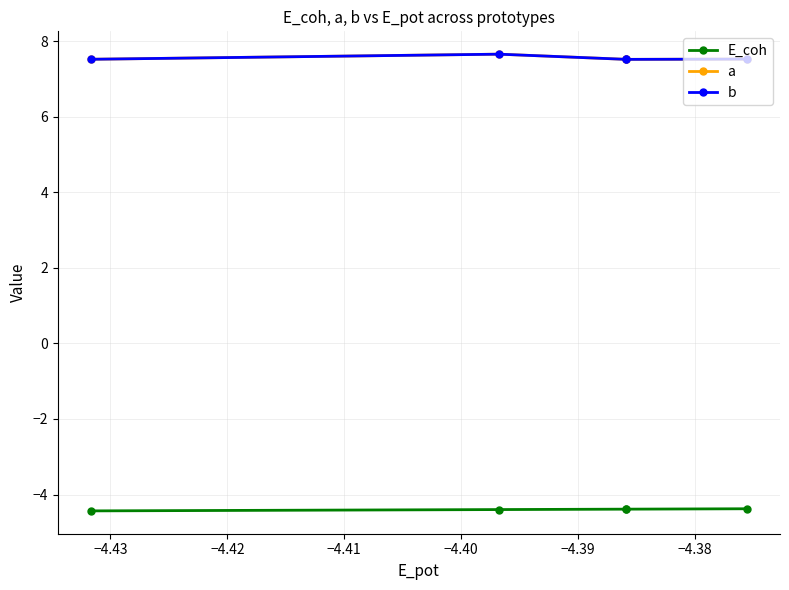

True or false: b has more than 2 interior local peaks.

False